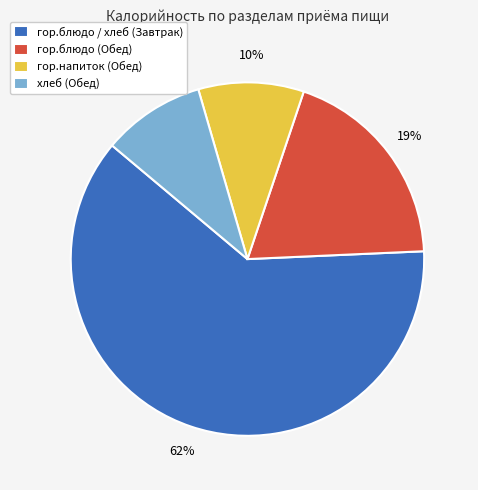

To the nearest percent, what percentage of the pie is хлеб (Обед)?

9%